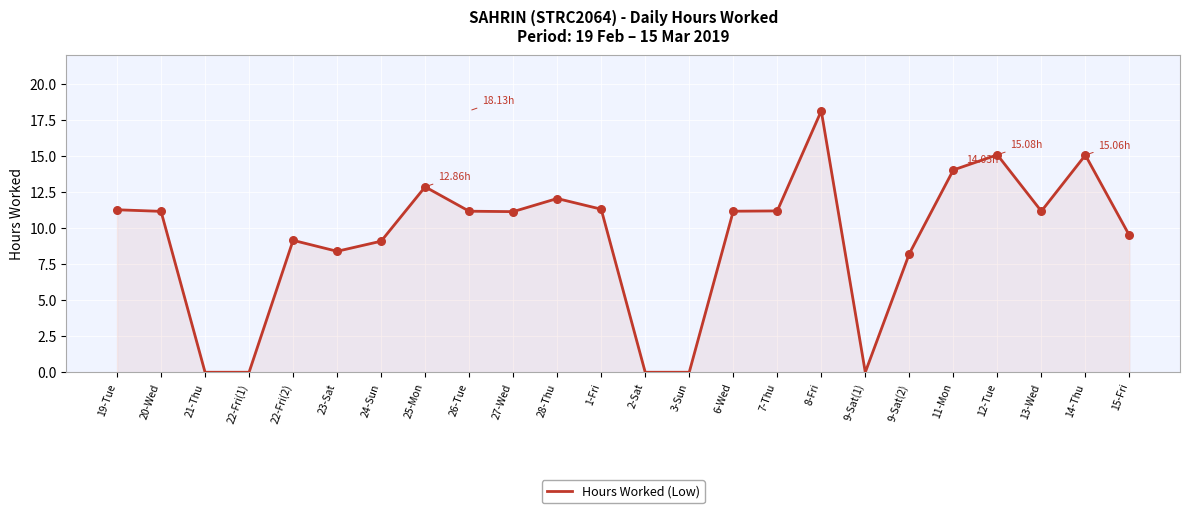

What is the change in value from 3-Sun to 11-Mon?

+14.0